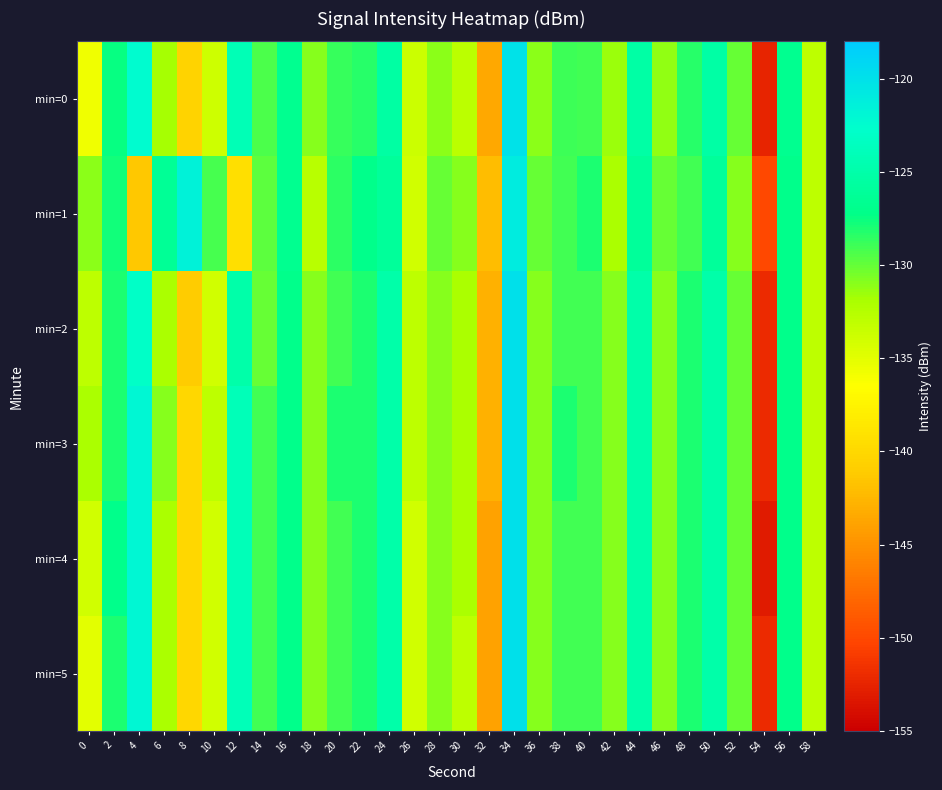

Reading left to right, what are all the values shown in this chart?

min=0: 0=-135.6	2=-127.5	4=-122.4	6=-131.8	8=-140.5	10=-133.8	12=-124.1	14=-129.3	16=-126.8	18=-130.9	20=-128.7	22=-128.3	24=-125.4	26=-133.7	28=-131.1	30=-132.8	32=-143.6	34=-120.1	36=-131.0	38=-128.9	40=-129.1	42=-131.5	44=-125.3	46=-131.2	48=-128.3	50=-125.3	52=-130.0	54=-152.5	56=-126.7	58=-132.9
min=1: 0=-131.1	2=-127.8	4=-141.4	6=-126.4	8=-121.6	10=-129.2	12=-139.3	14=-129.8	16=-126.8	18=-132.7	20=-128.5	22=-127.0	24=-126.0	26=-134.0	28=-130.0	30=-131.0	32=-142.0	34=-121.0	36=-130.0	38=-129.0	40=-128.0	42=-132.0	44=-126.0	46=-130.0	48=-129.0	50=-126.0	52=-131.0	54=-150.0	56=-127.0	58=-133.0
min=2: 0=-133.0	2=-128.0	4=-123.0	6=-132.0	8=-141.0	10=-134.0	12=-125.0	14=-130.0	16=-127.0	18=-131.0	20=-129.0	22=-128.0	24=-125.0	26=-133.0	28=-131.0	30=-132.0	32=-143.0	34=-120.0	36=-131.0	38=-129.0	40=-129.0	42=-131.0	44=-125.0	46=-131.0	48=-128.0	50=-125.0	52=-130.0	54=-152.0	56=-127.0	58=-133.0
min=3: 0=-132.0	2=-128.0	4=-122.0	6=-131.0	8=-140.0	10=-133.0	12=-124.0	14=-129.0	16=-127.0	18=-131.0	20=-128.0	22=-128.0	24=-125.0	26=-133.0	28=-131.0	30=-132.0	32=-143.0	34=-120.0	36=-131.0	38=-128.0	40=-129.0	42=-131.0	44=-125.0	46=-131.0	48=-128.0	50=-125.0	52=-130.0	54=-152.0	56=-127.0	58=-133.0
min=4: 0=-134.0	2=-127.0	4=-122.0	6=-132.0	8=-140.0	10=-134.0	12=-124.0	14=-129.0	16=-127.0	18=-131.0	20=-129.0	22=-128.0	24=-125.0	26=-134.0	28=-131.0	30=-132.0	32=-144.0	34=-120.0	36=-131.0	38=-129.0	40=-129.0	42=-131.0	44=-125.0	46=-131.0	48=-128.0	50=-125.0	52=-130.0	54=-153.0	56=-127.0	58=-133.0
min=5: 0=-135.0	2=-128.0	4=-122.0	6=-132.0	8=-140.0	10=-134.0	12=-124.0	14=-129.0	16=-127.0	18=-131.0	20=-129.0	22=-128.0	24=-125.0	26=-134.0	28=-131.0	30=-133.0	32=-144.0	34=-120.0	36=-131.0	38=-129.0	40=-129.0	42=-131.0	44=-125.0	46=-131.0	48=-128.0	50=-125.0	52=-130.0	54=-152.0	56=-127.0	58=-133.0